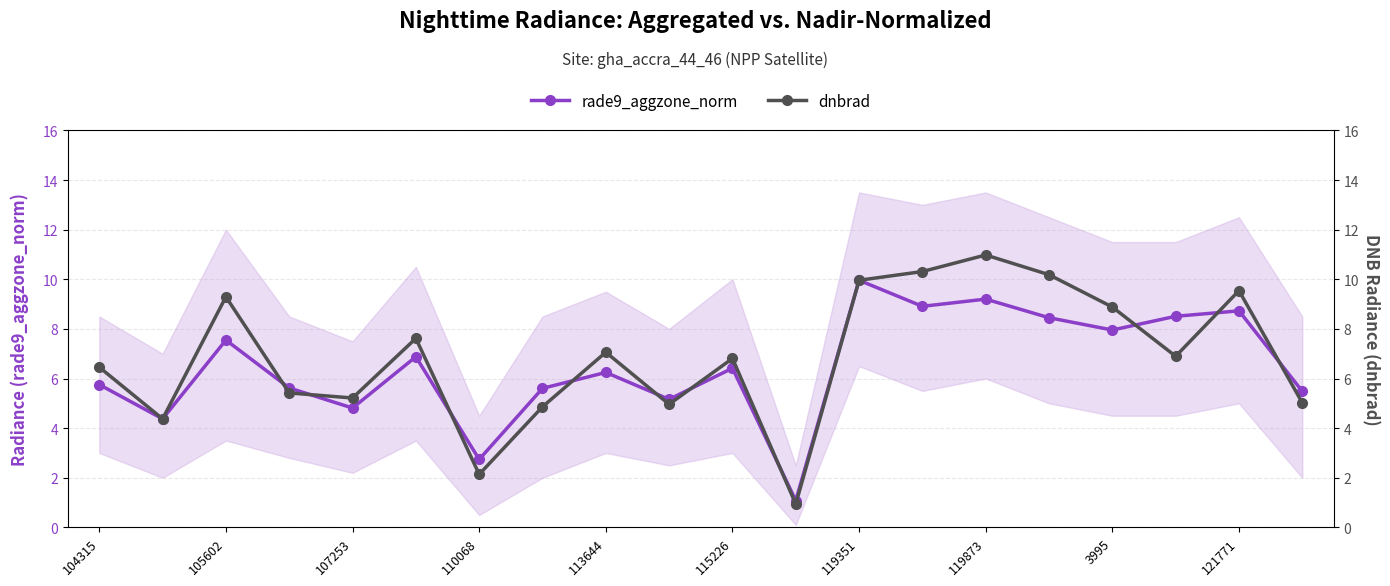

At which category does the chart reach its minimum across all series?

11